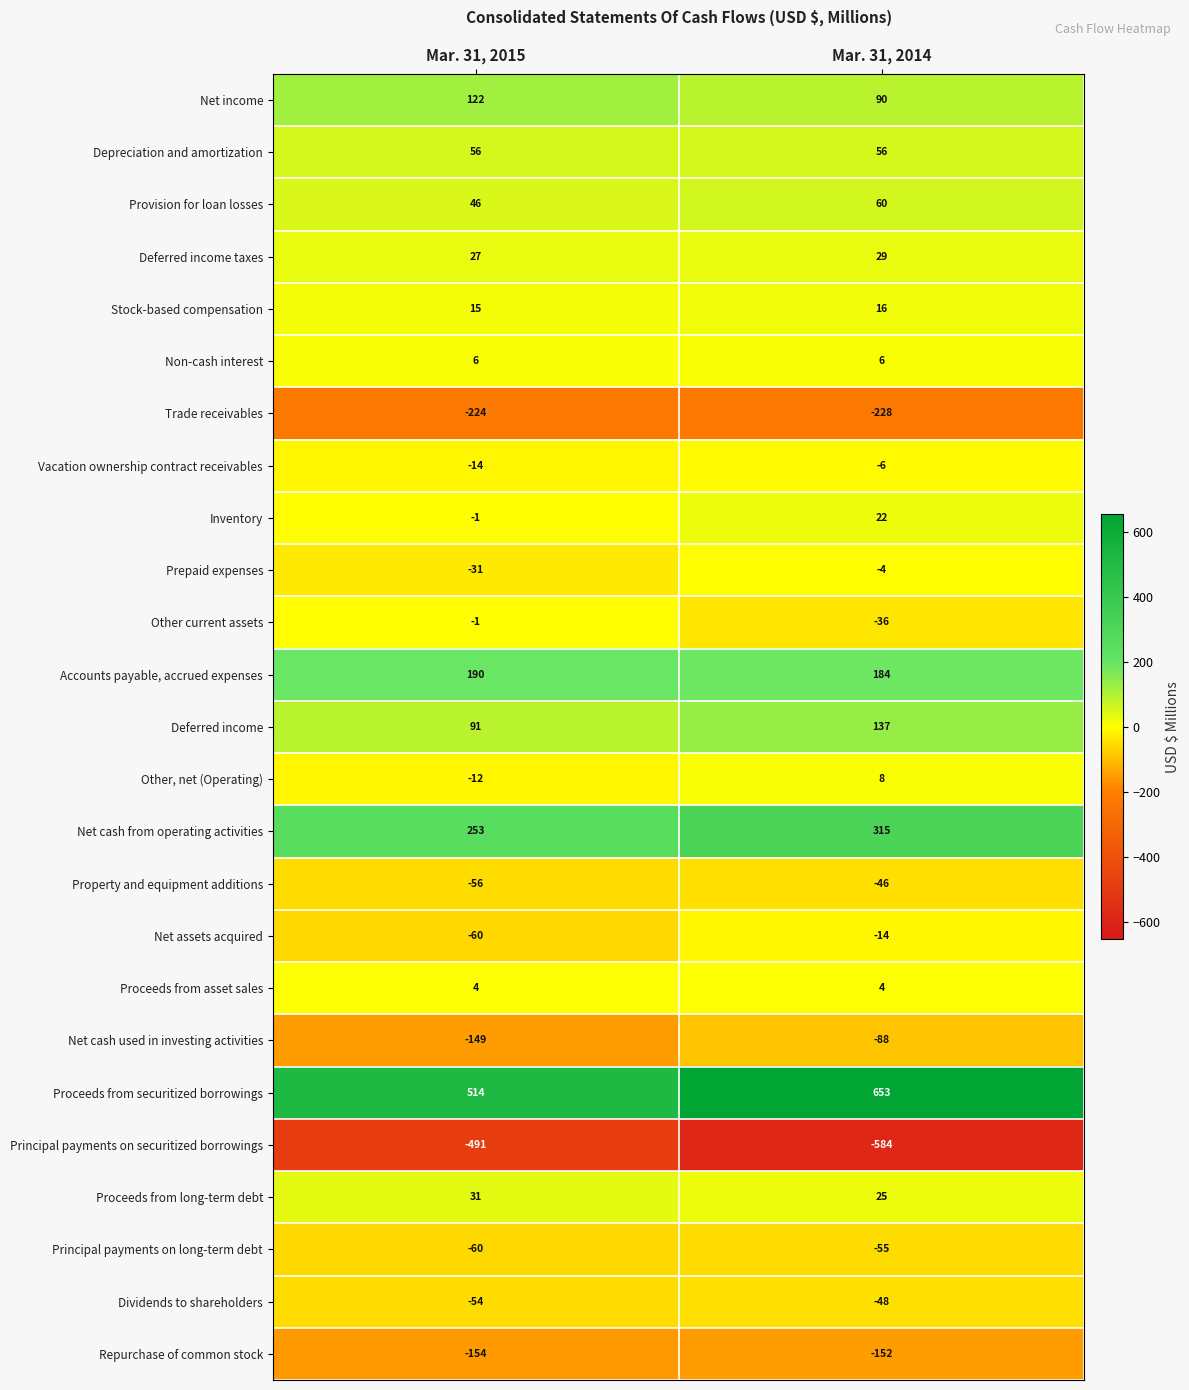

Which series has the largest total across all categories?

Proceeds from securitized borrowings